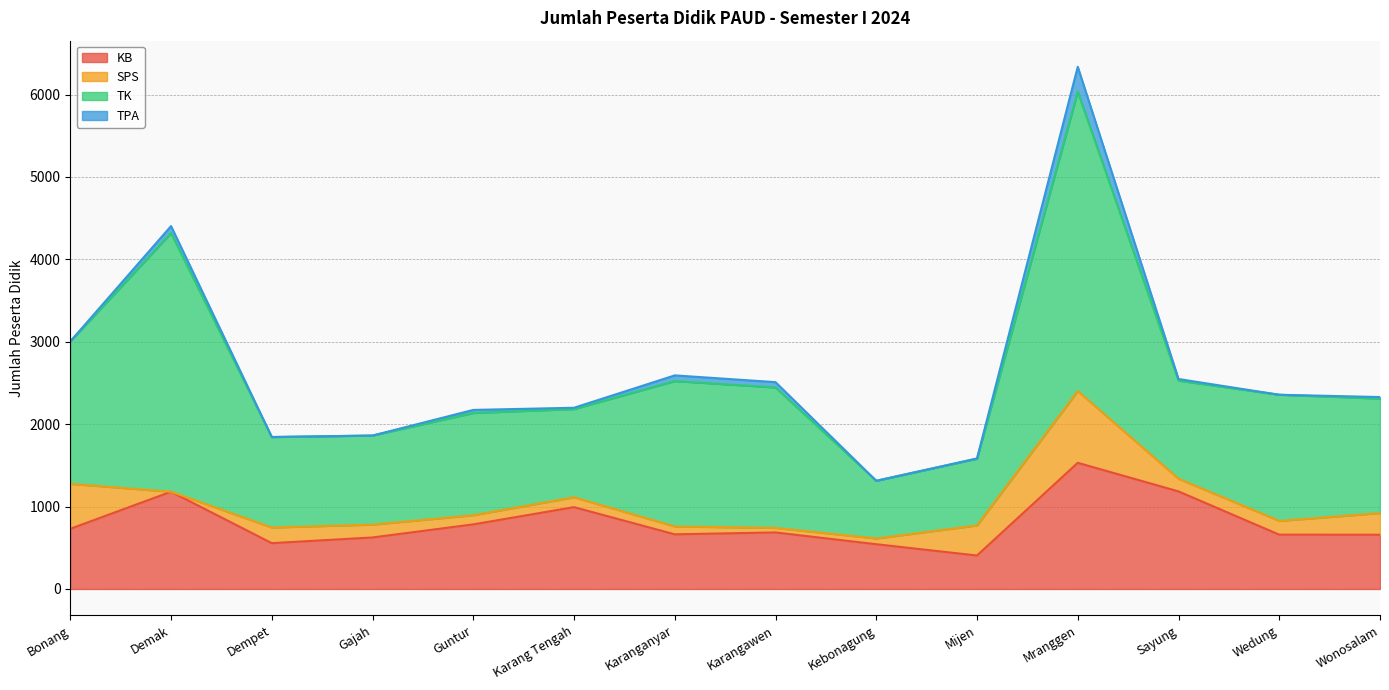

How many data points in KB are above 686?

6